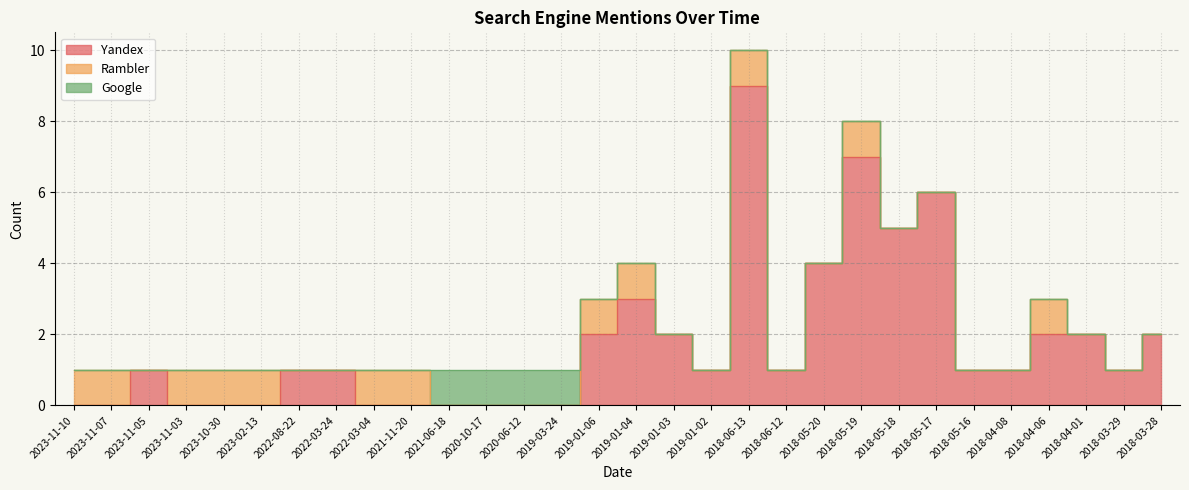

Rank the series by their maximum value, from lowest to highest.

Rambler, Google, Yandex